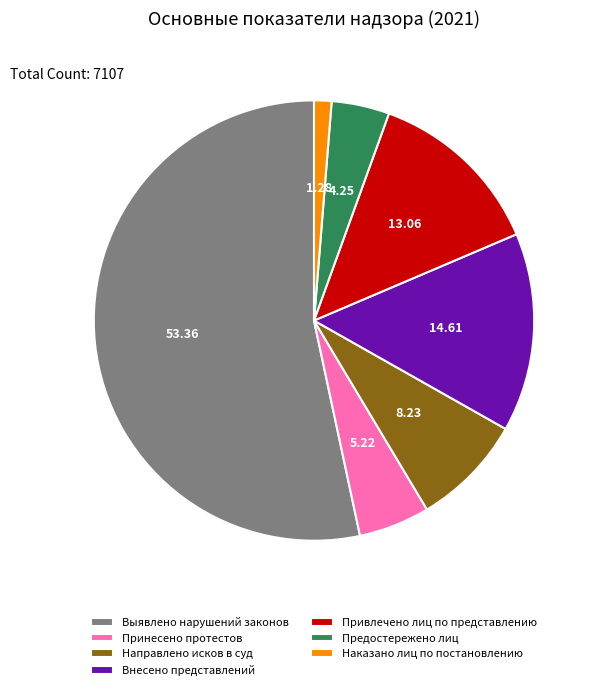

What is the largest slice in the pie chart?

Выявлено нарушений законов